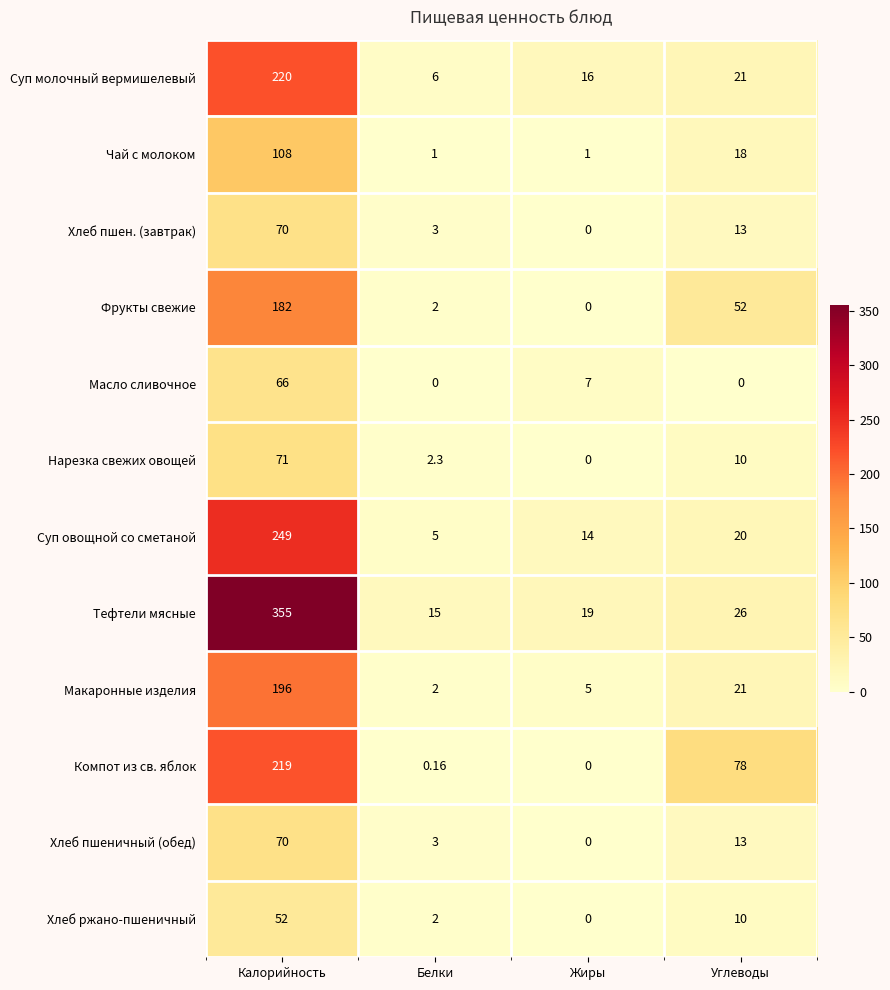

At which label is Компот из св. яблок closest to 109?

Углеводы